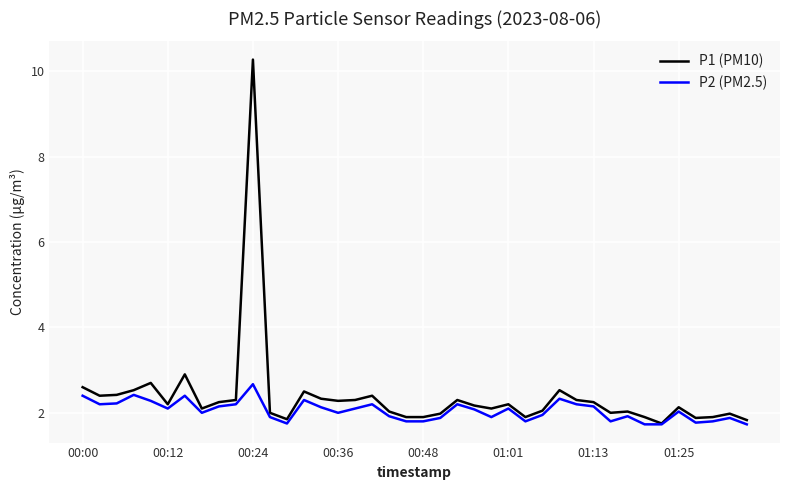

What is the minimum value shown in the chart?

1.7